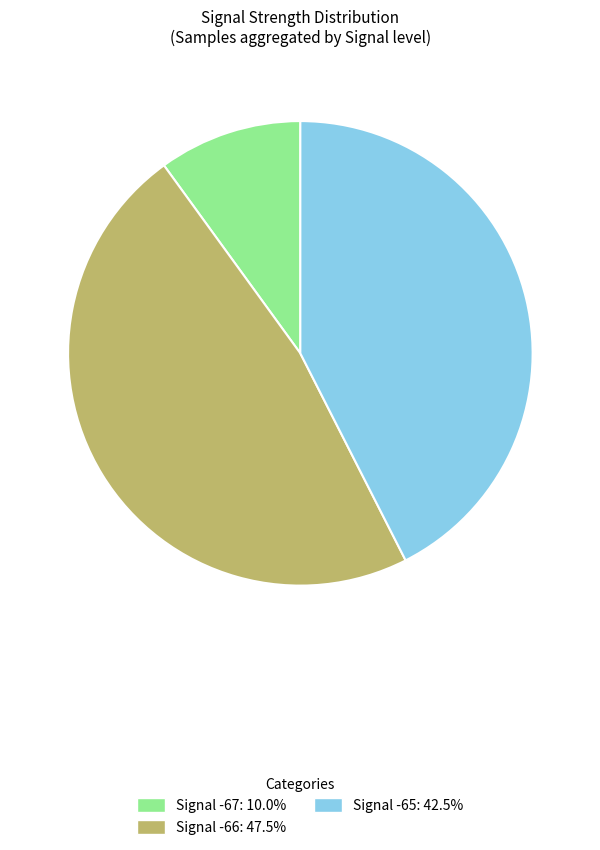

Is there any slice that represents more than half of the pie?

No